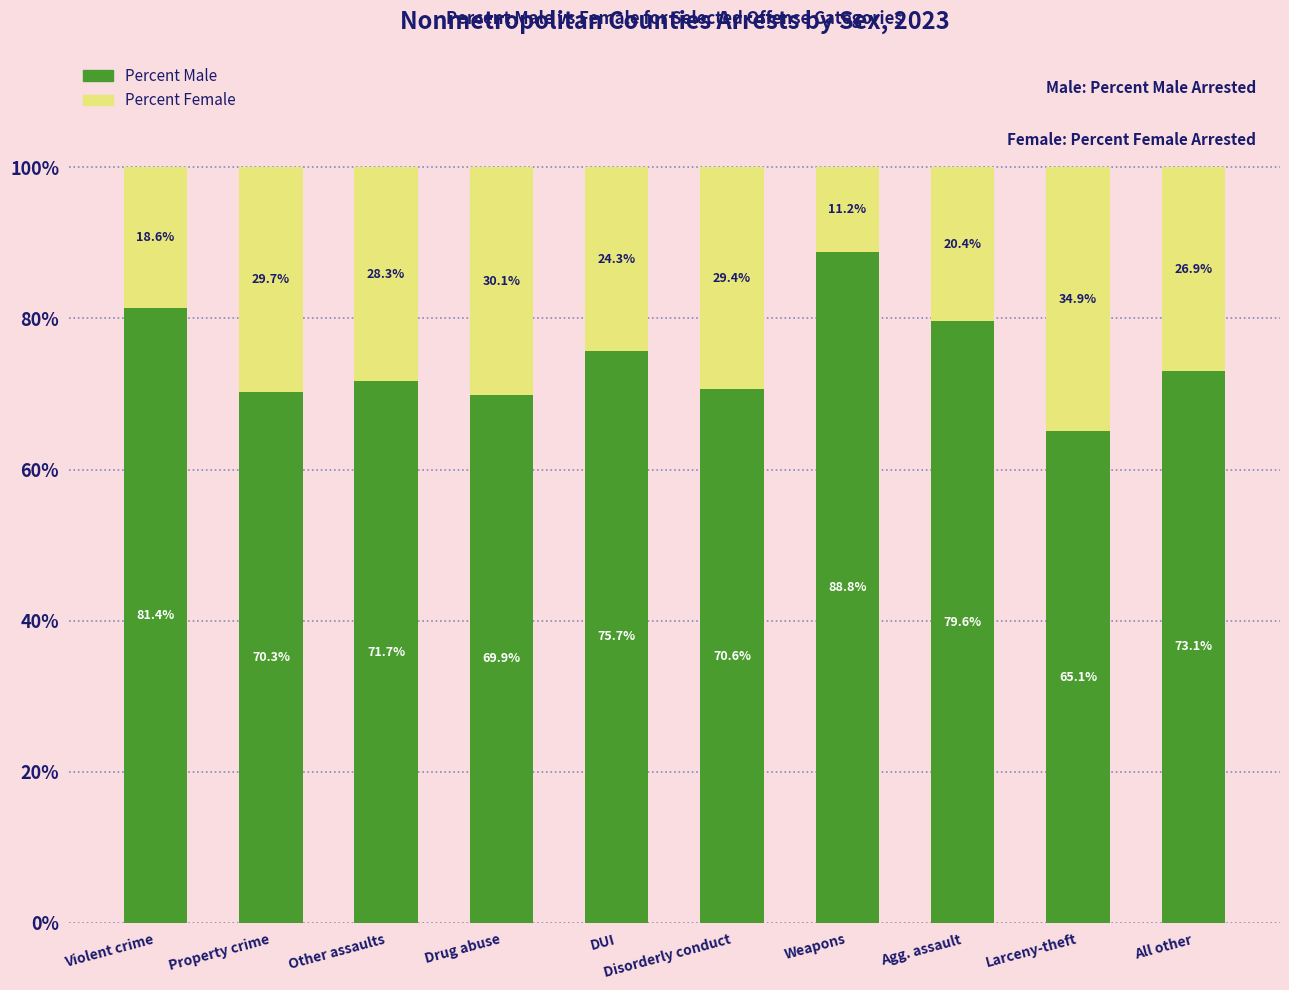

True or false: Percent Male has a value of 71.7 at Other assaults.

True